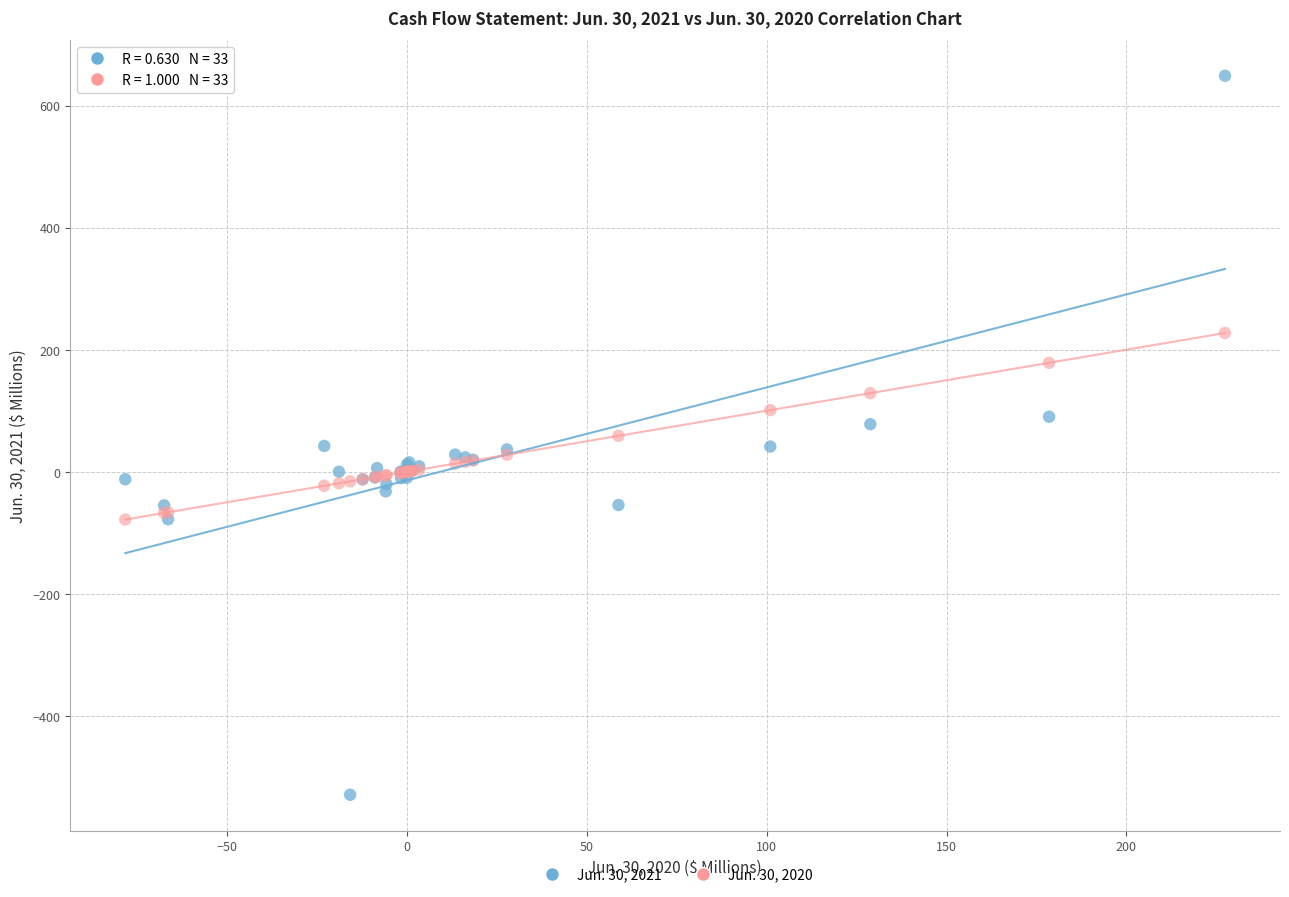

Which series has the widest spread of Y values?

Jun. 30, 2021